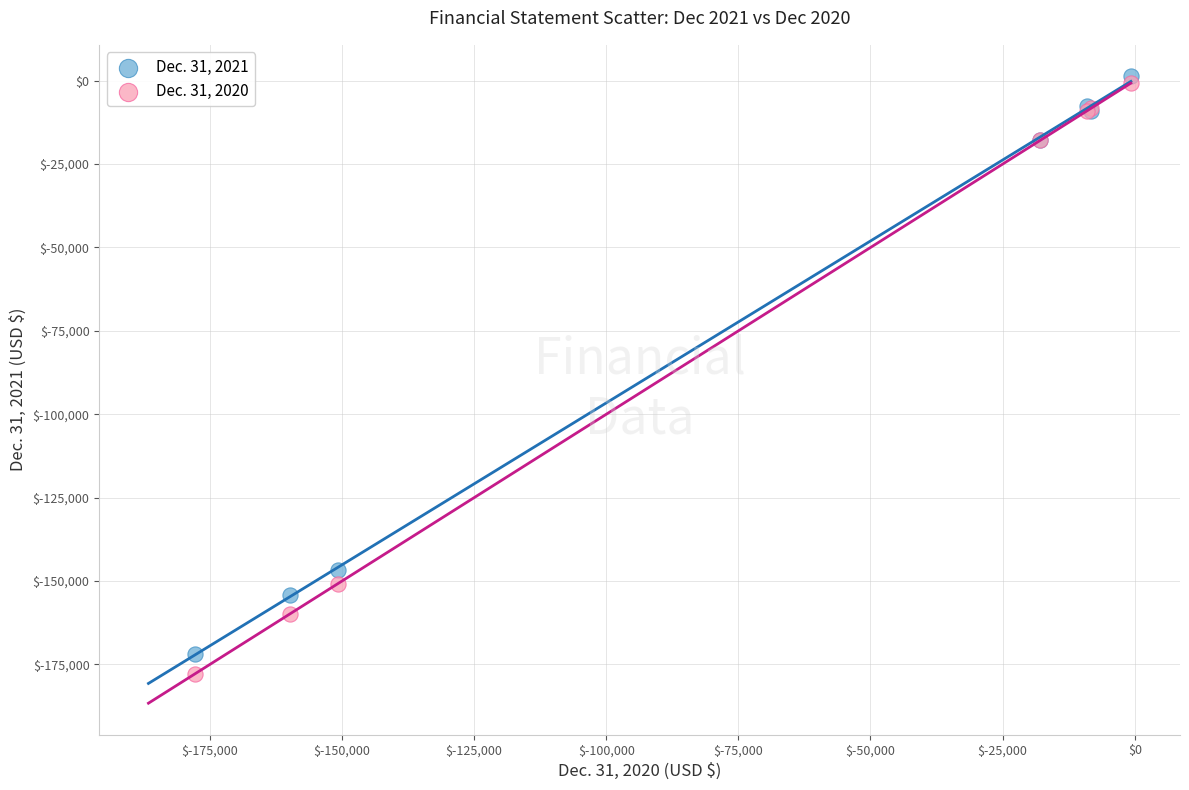

What are all the series names shown in the legend?

Dec. 31, 2021, Dec. 31, 2020